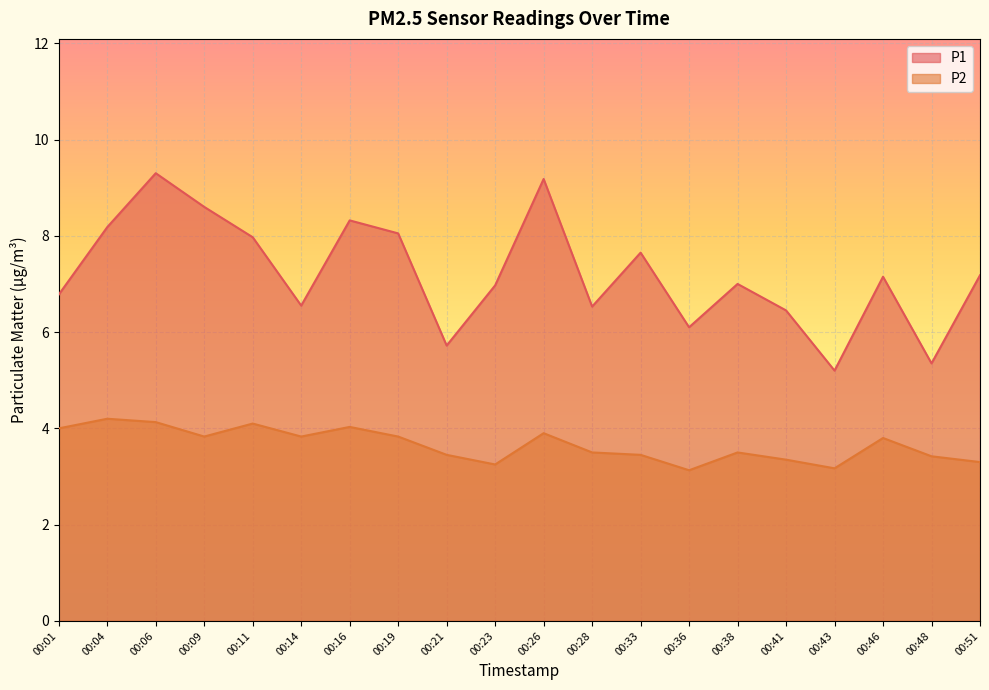

True or false: P2 has a value of 4.0 at 00:01.

True